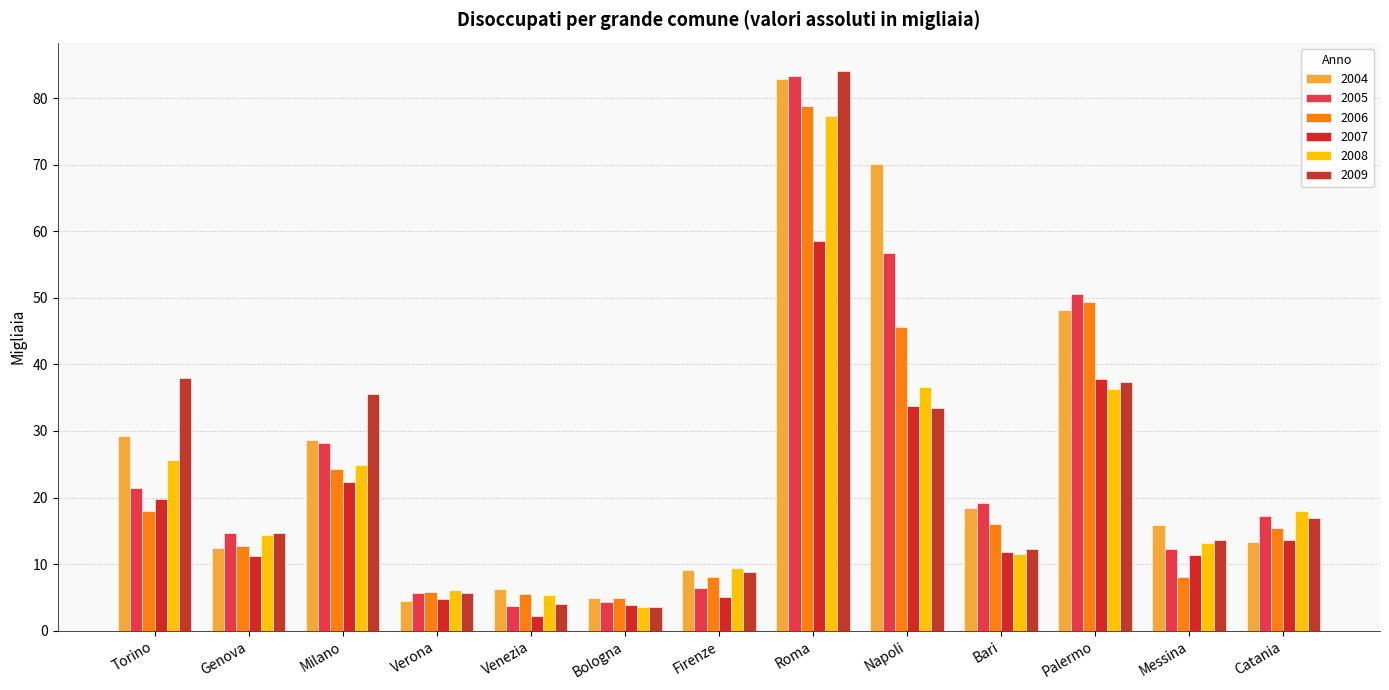

Rank the series by their maximum value, from highest to lowest.

2009, 2005, 2004, 2006, 2008, 2007